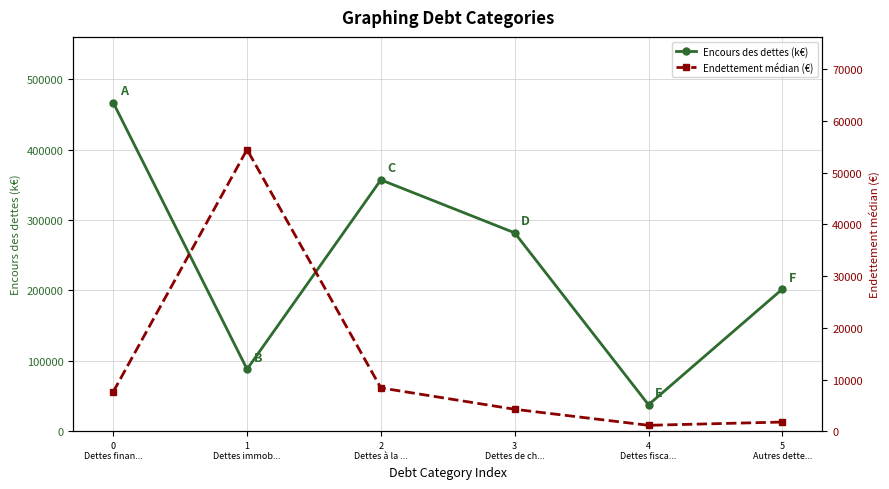

Which has a higher value, 0
Dettes finan... or 4
Dettes fisca...?

0
Dettes finan...